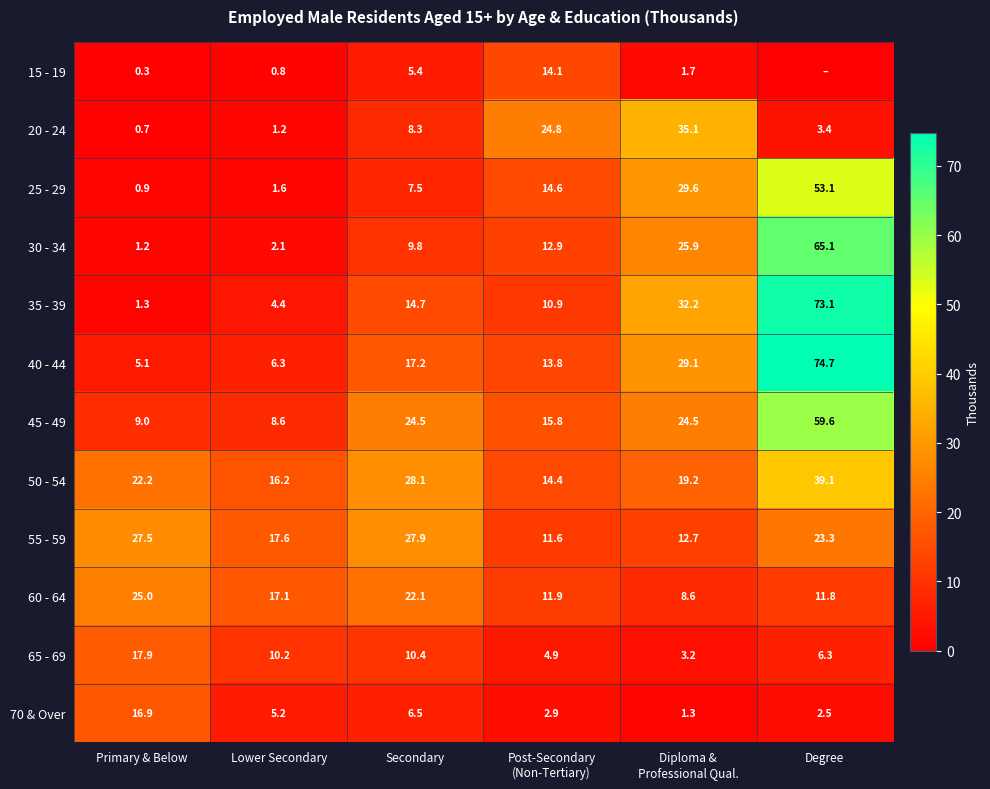

Which label corresponds to the smallest value in the chart?

Degree